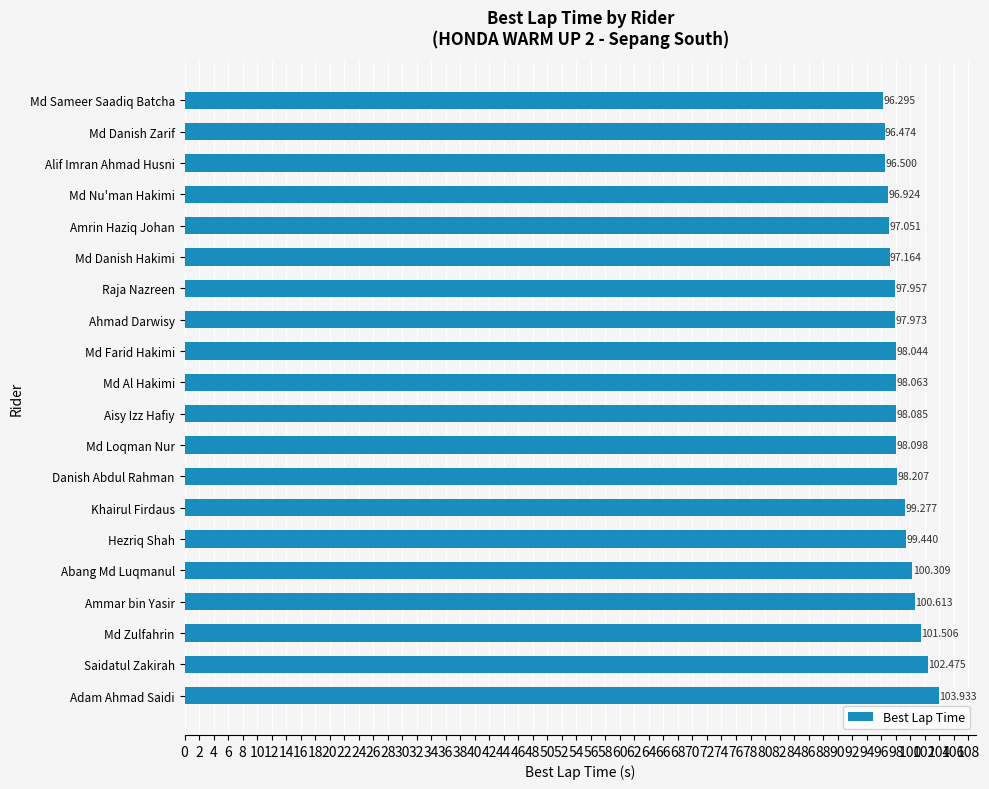

What is the difference between the maximum and minimum values?

7.6